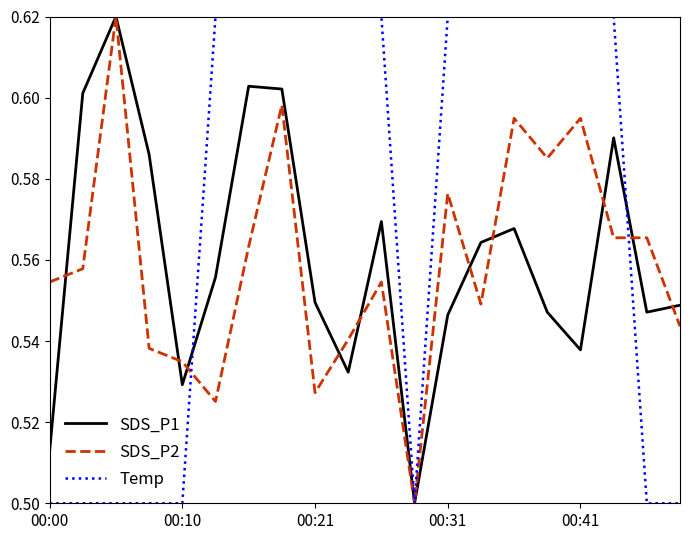

What is the difference between the second highest and second lowest values in the SDS_P1 series?

0.1